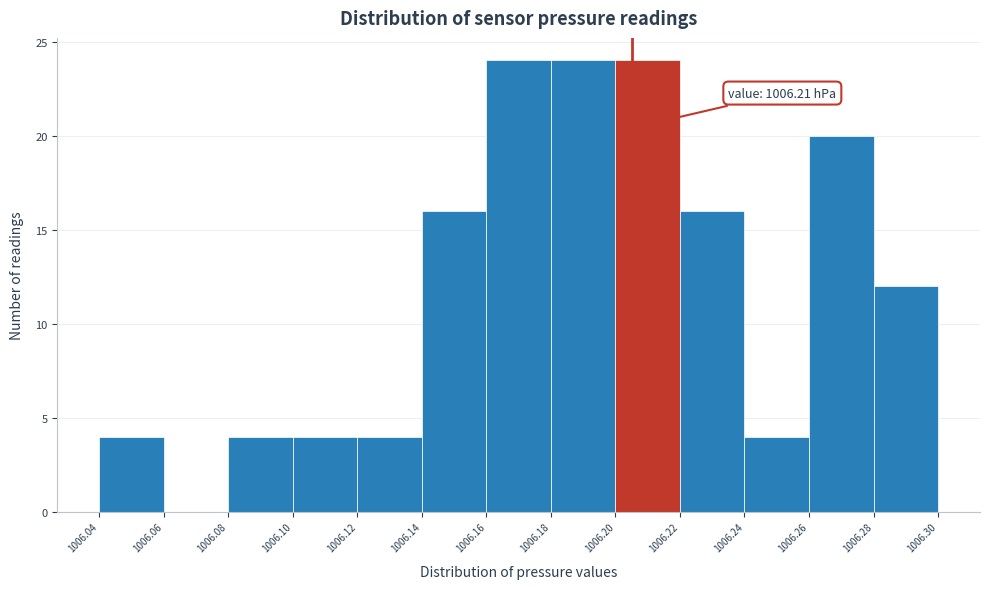

Reading left to right, extract all data points from this chart.

1006.04=4	1006.06=0	1006.08=4	1006.10=4	1006.12=4	1006.14=16	1006.16=24	1006.18=24	1006.20=24	1006.22=16	1006.24=4	1006.26=20	1006.28=12